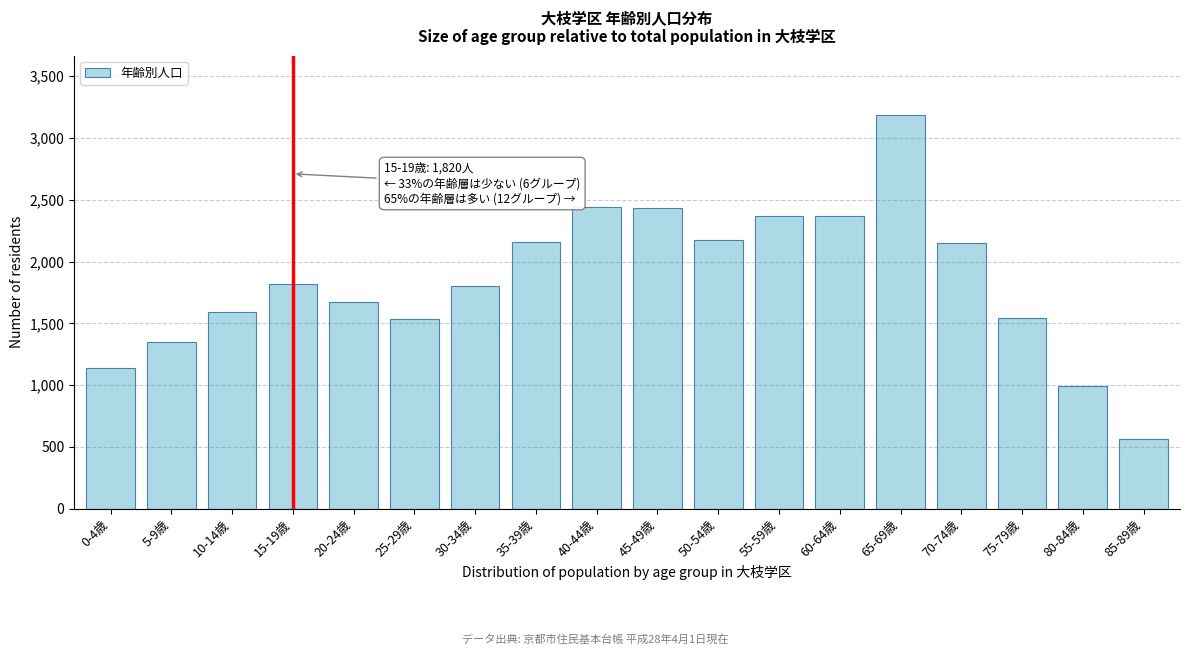

What is the sum of the values at 10-14歳 and 15-19歳?

3416